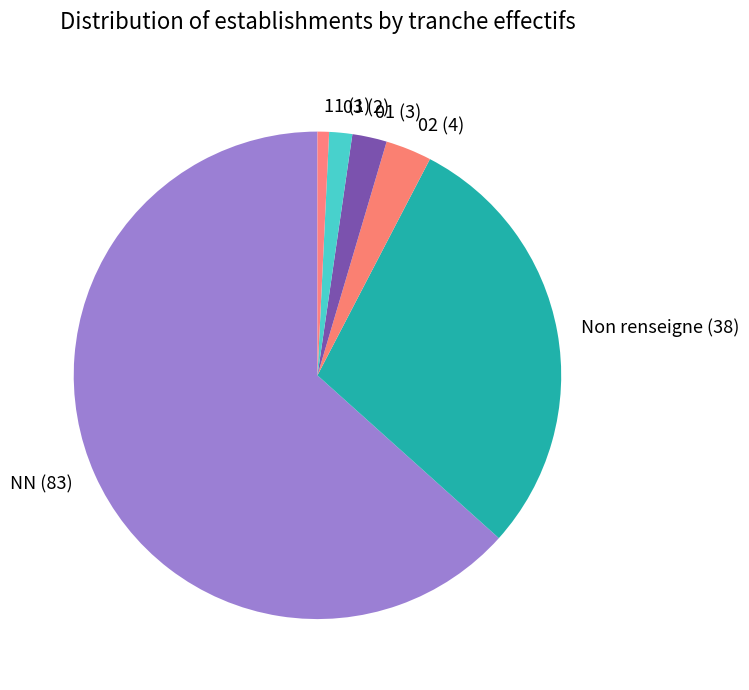

Which category accounts for the majority?

NN (83)